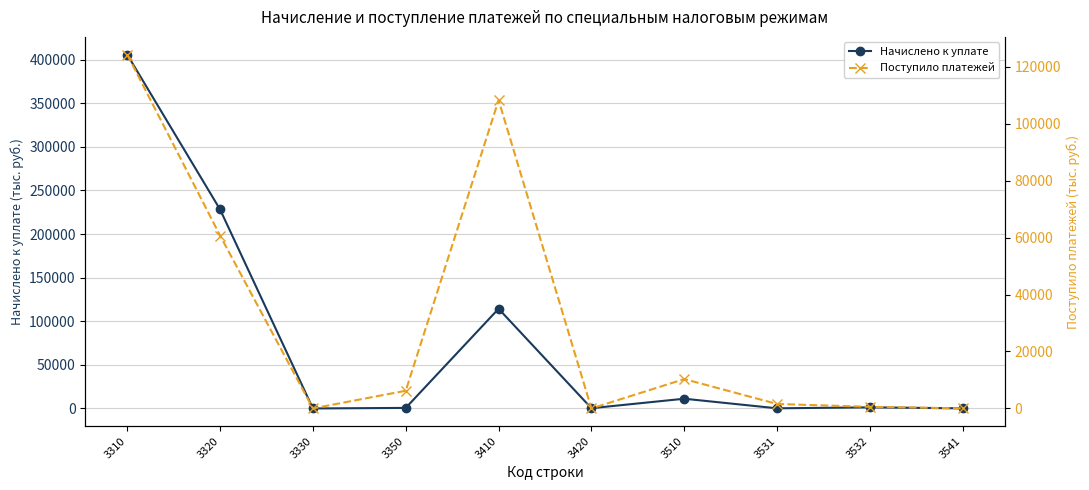

Reading left to right, transcribe all the data shown in this chart.

Начислено к уплате: 405892	228165	-115	515	114274	180	11053	51	1149	2
Поступило платежей: 124241	60700	1	6207	108244	-12	10301	1558	557	26